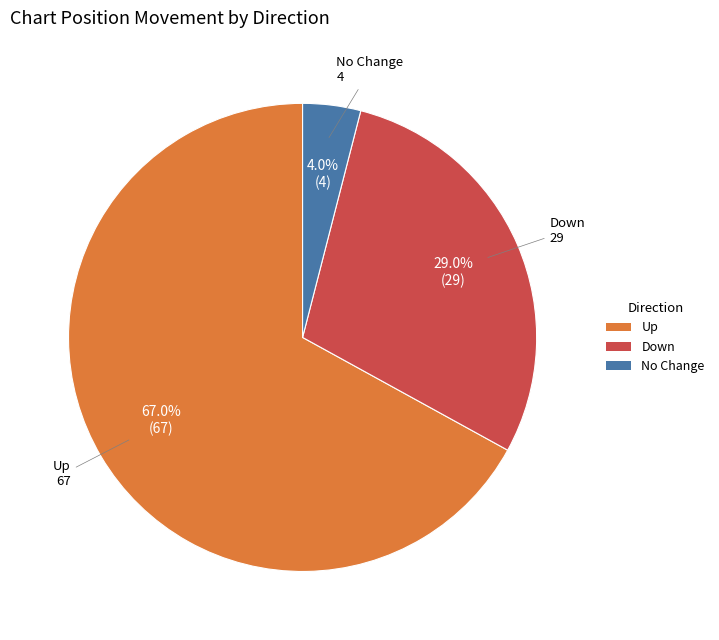

Does any single category account for the majority?

Yes